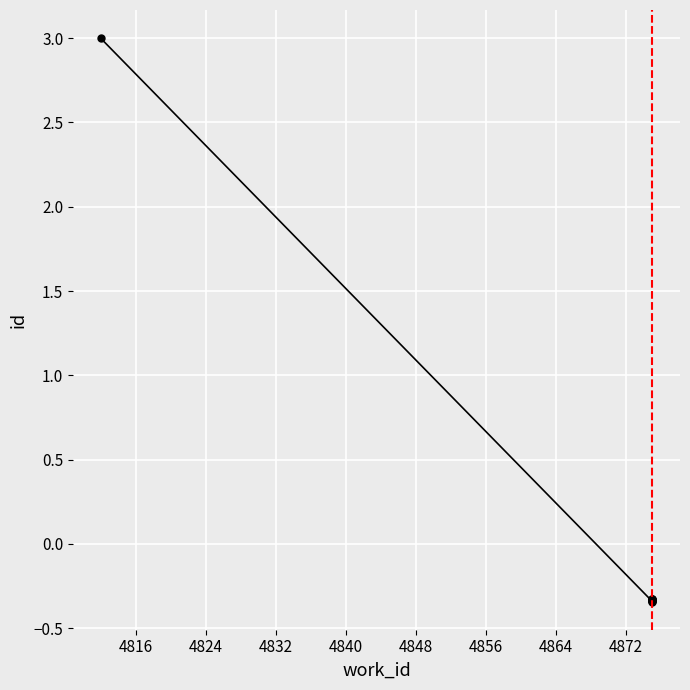

What is the value of the 3rd point from the left?

-0.3